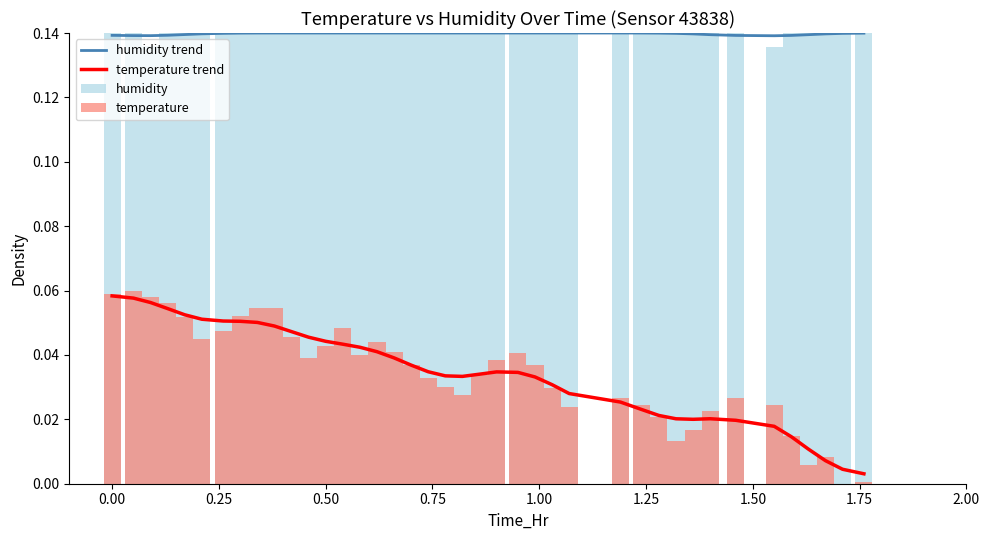

True or false: temperature trend and humidity trend intersect in this chart.

False